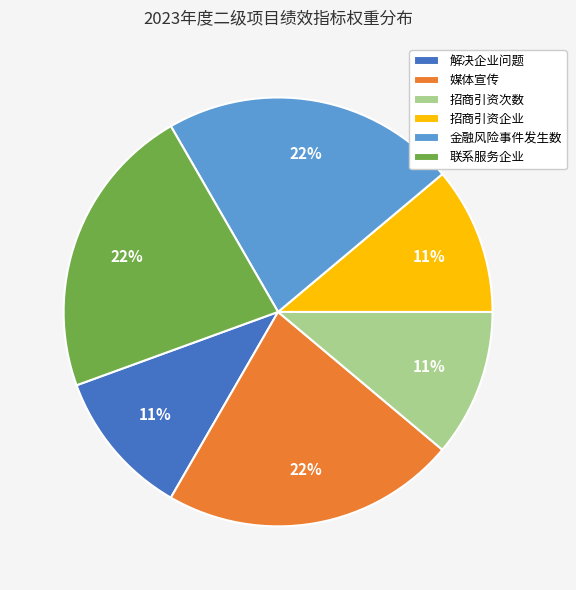

To the nearest percent, what percentage of the pie is 联系服务企业?

22%